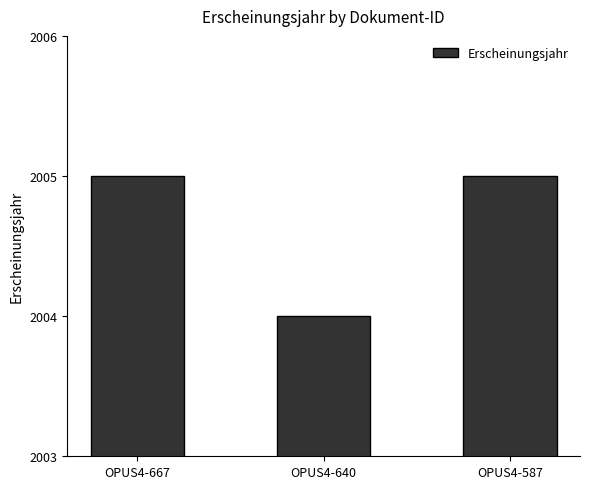

What is the ratio of the value at OPUS4-667 to the value at OPUS4-640?

1.0